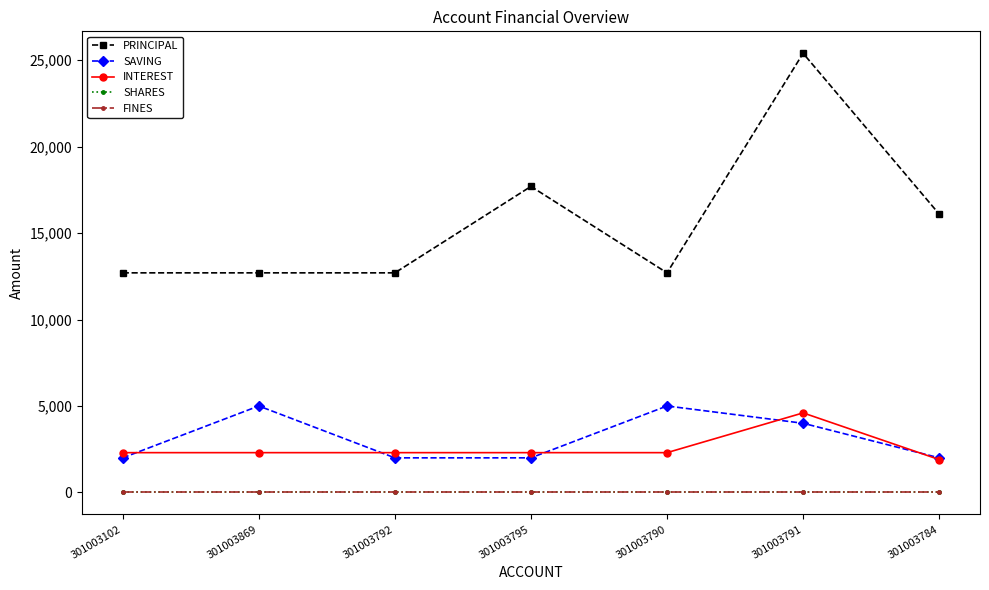

What is the average value of the PRINCIPAL series?

15714